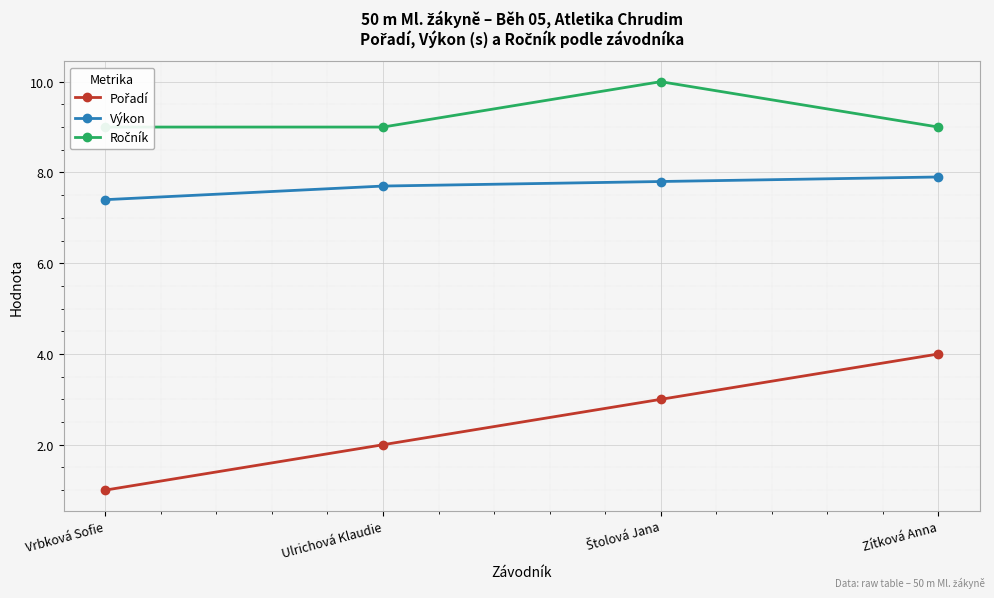

What is the spread (max minus min) of values at Zítková Anna?

5.0